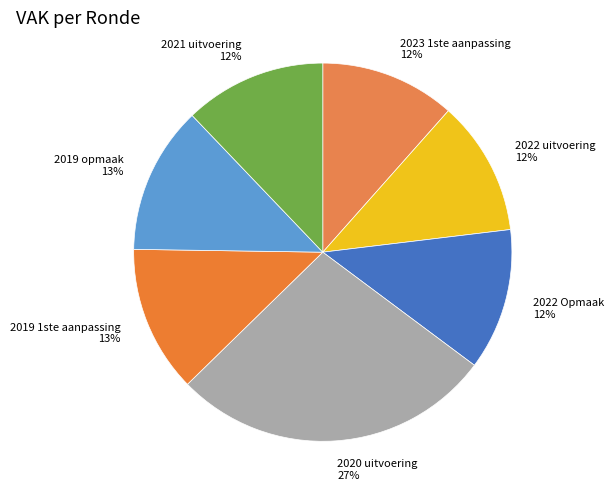

Does 2021 uitvoering account for over 50% of the chart?

No